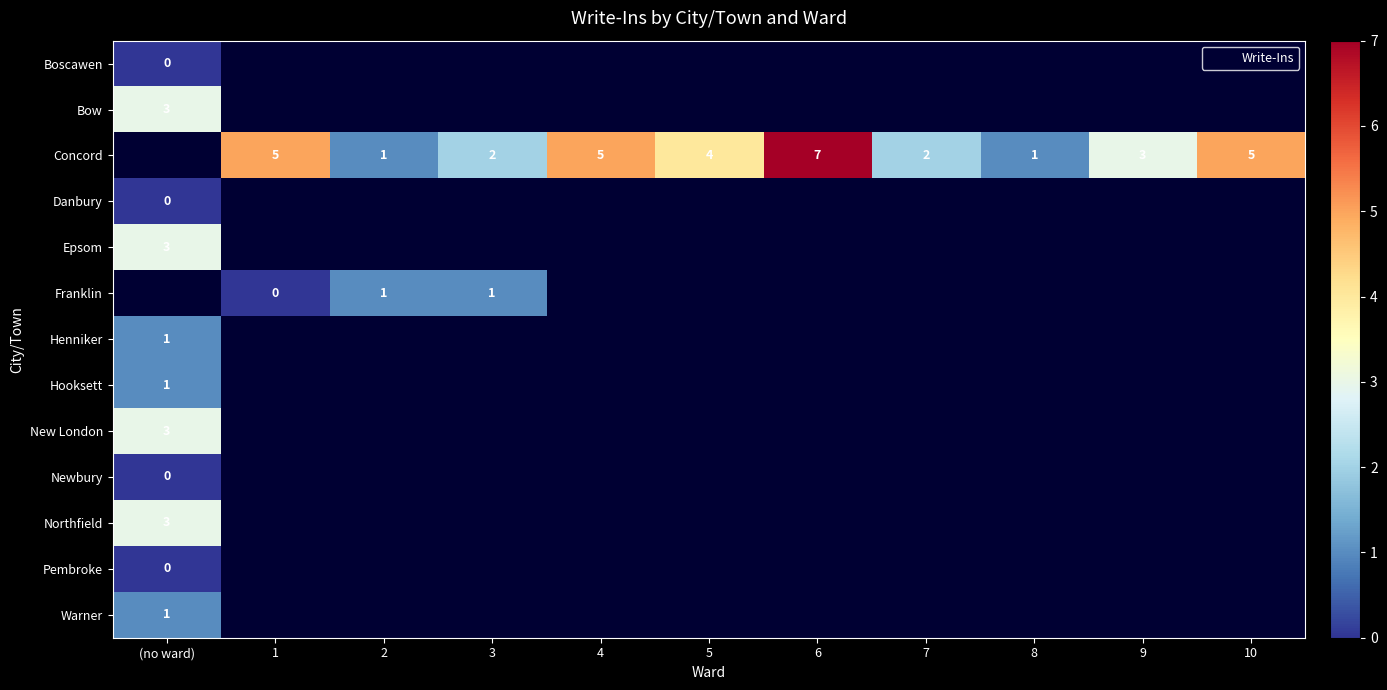

What is the highest value of the New London series?

3.0